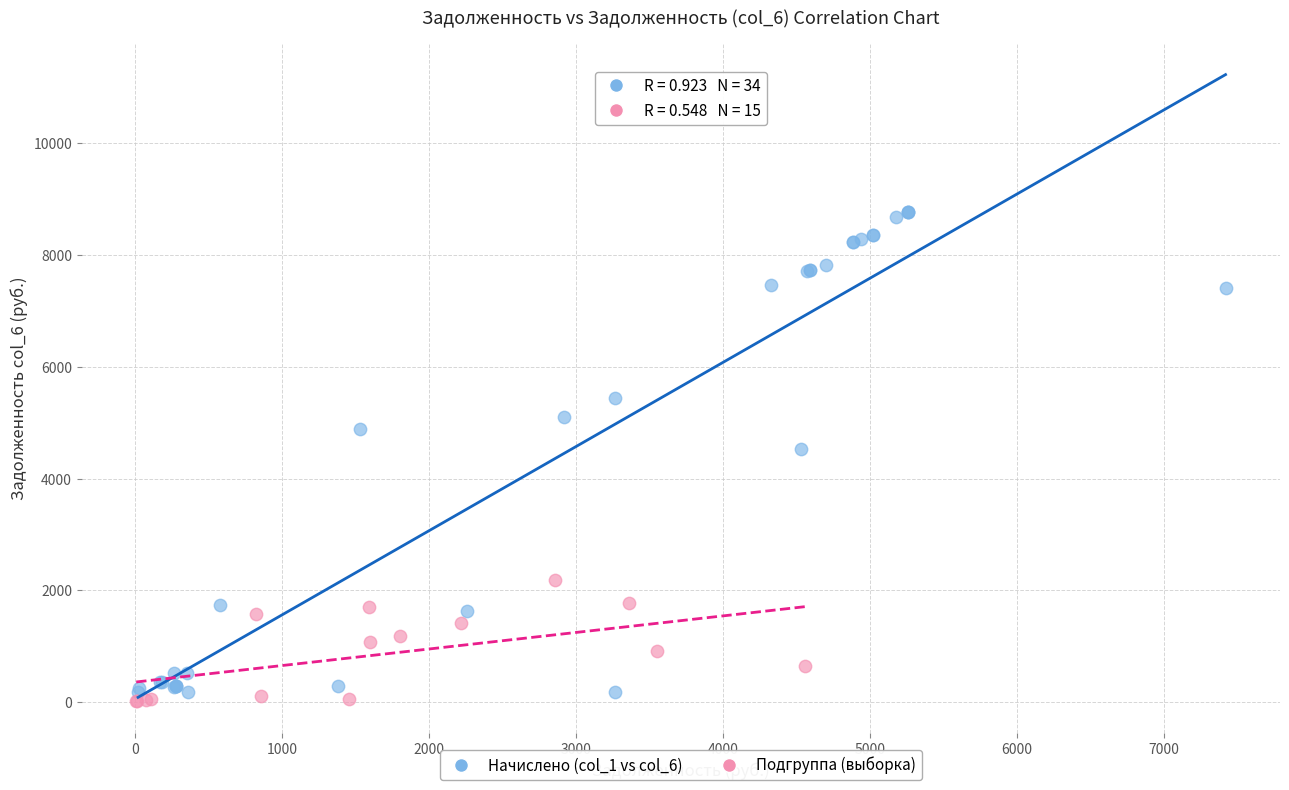

Which series contains the highest Y value?

Начислено (col_1 vs col_6)